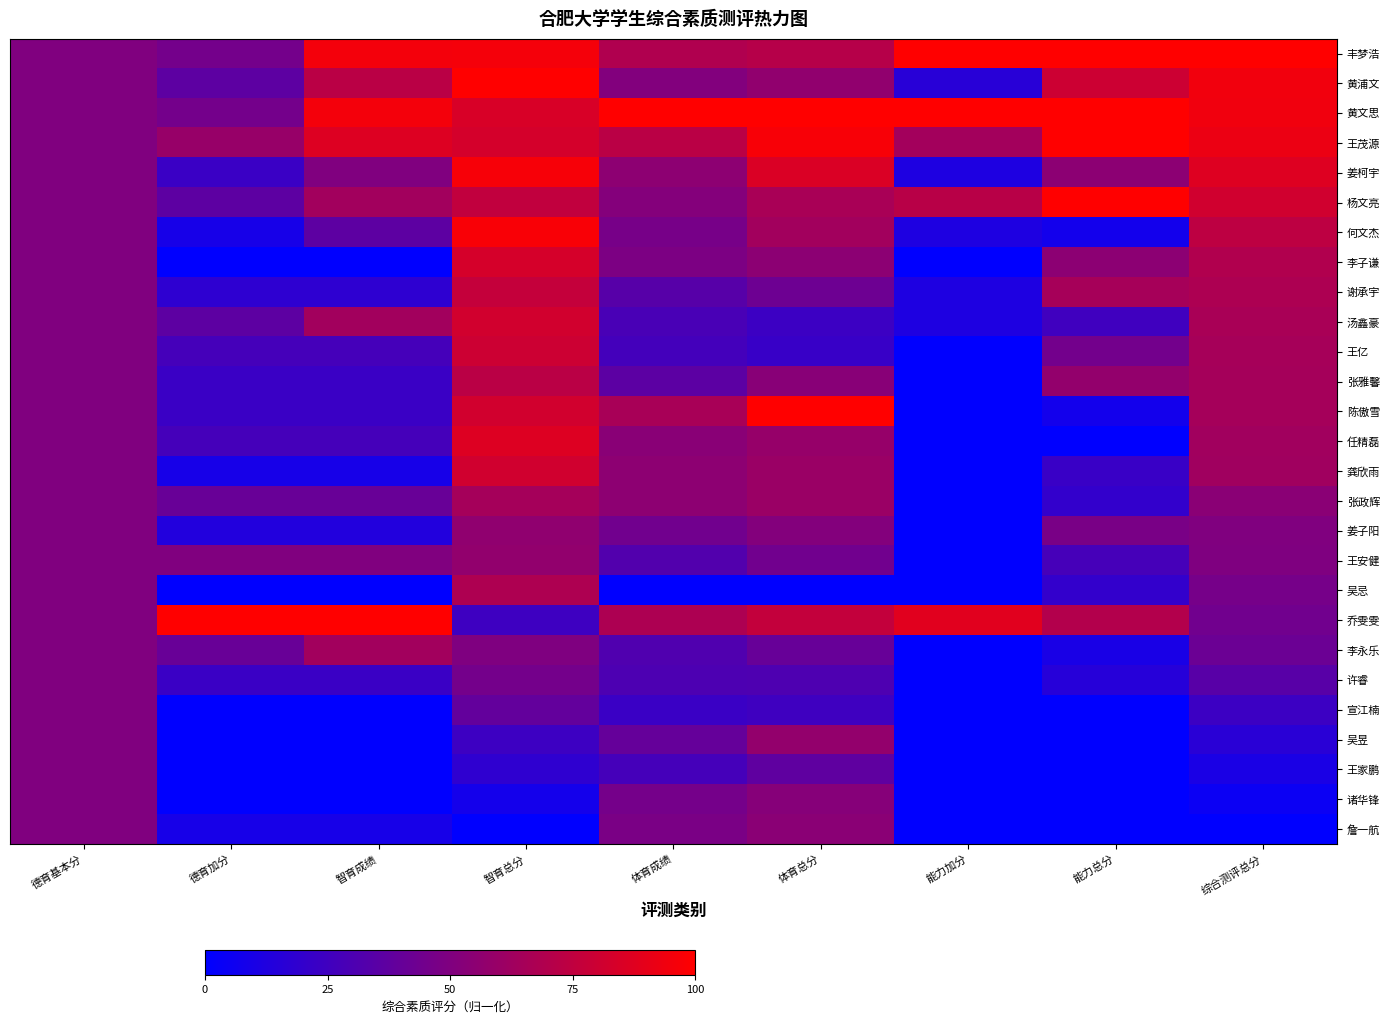

At which category does the chart reach its minimum across all series?

德育加分